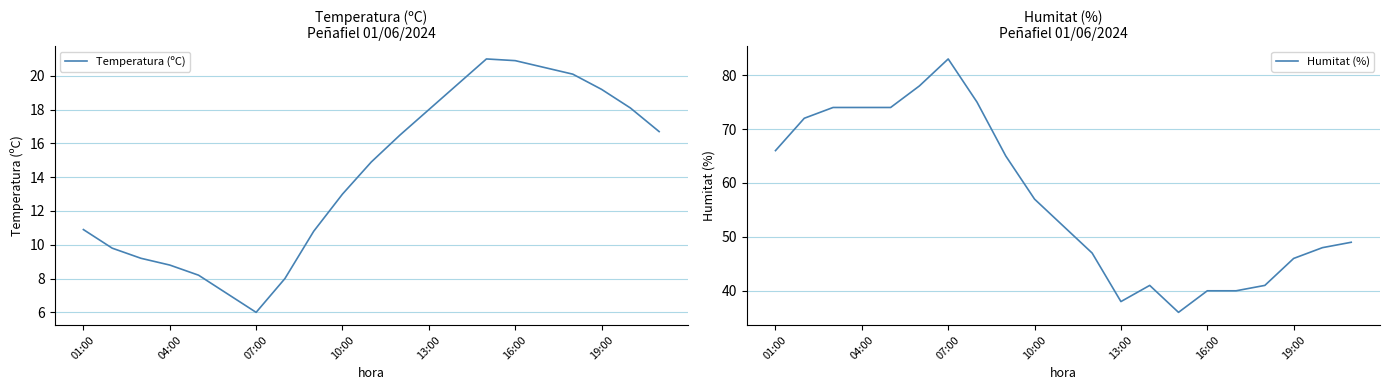

Is it true that Temperatura (ºC) equals 13.0 at 10:00?

True